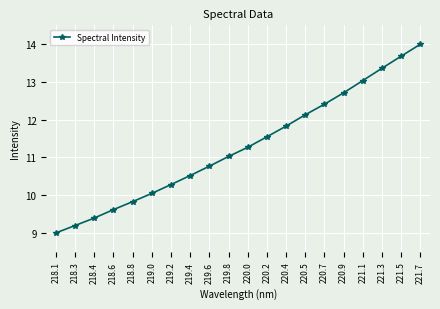

Reading right to left, transcribe all the data shown in this chart.

14.0	13.7	13.4	13.0	12.7	12.4	12.1	11.8	11.5	11.3	11.0	10.8	10.5	10.3	10.0	9.8	9.6	9.4	9.2	9.0